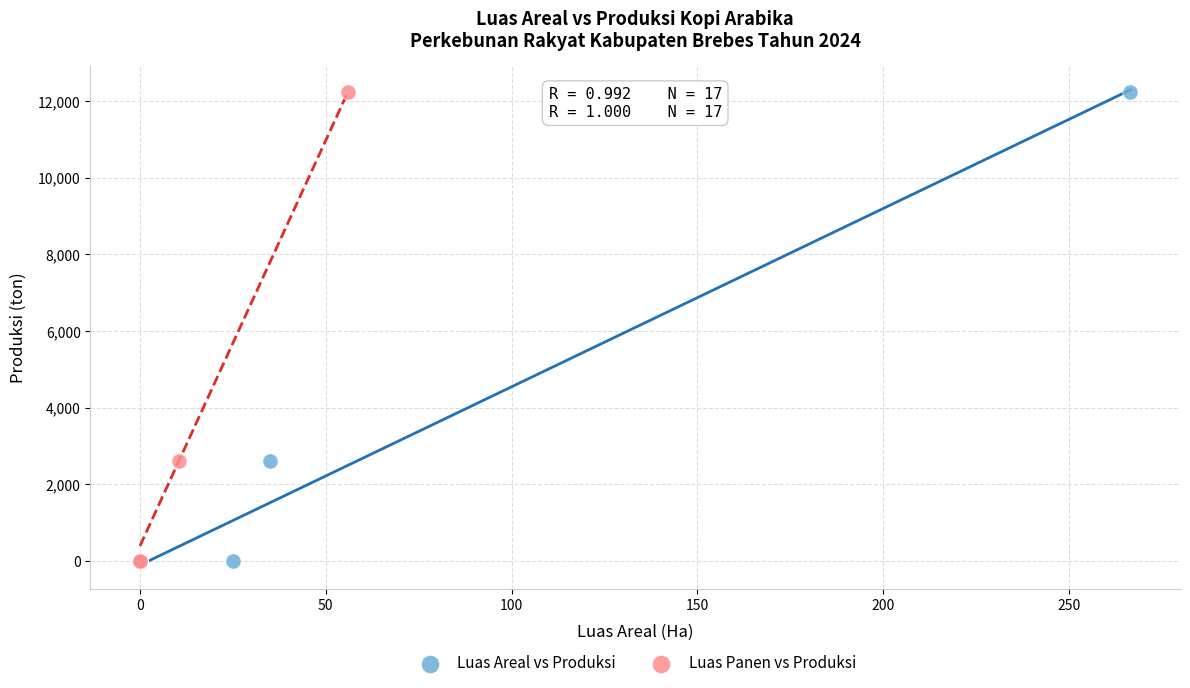

What are all the series names shown in the legend?

Luas Areal vs Produksi, Luas Panen vs Produksi